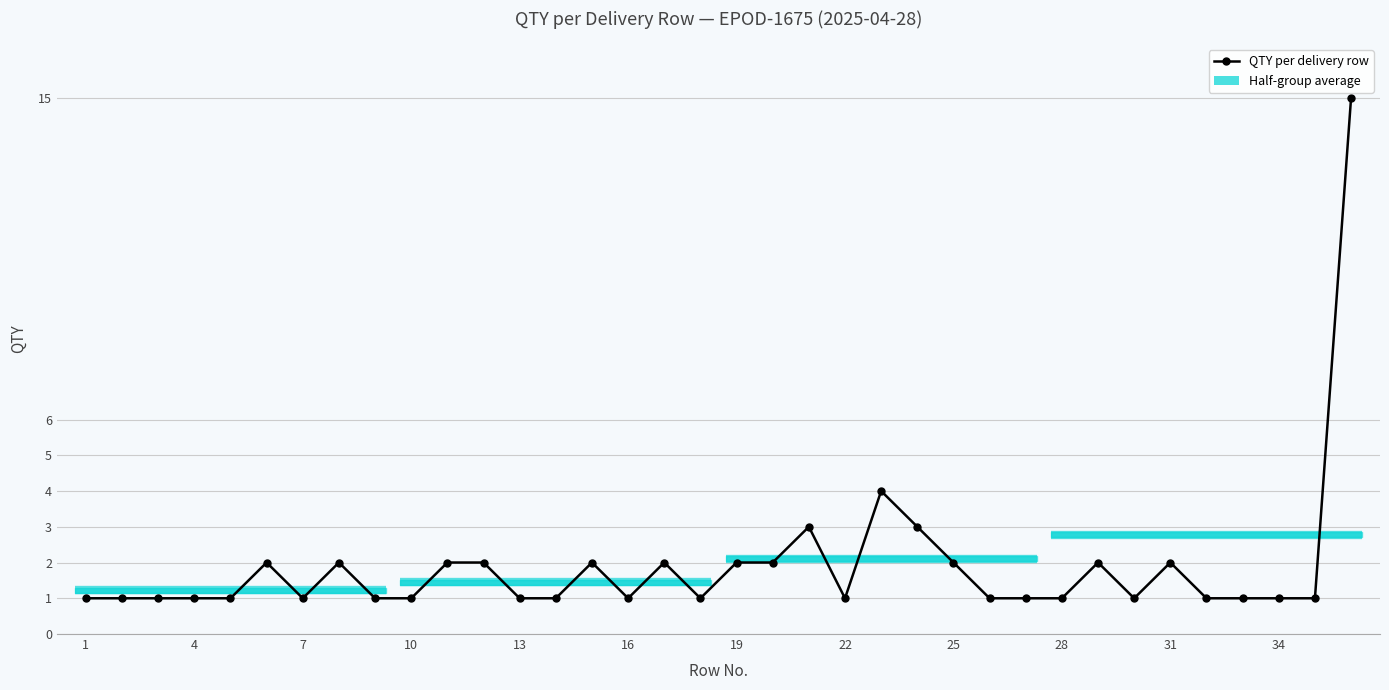

What is the maximum value shown in the chart?

15